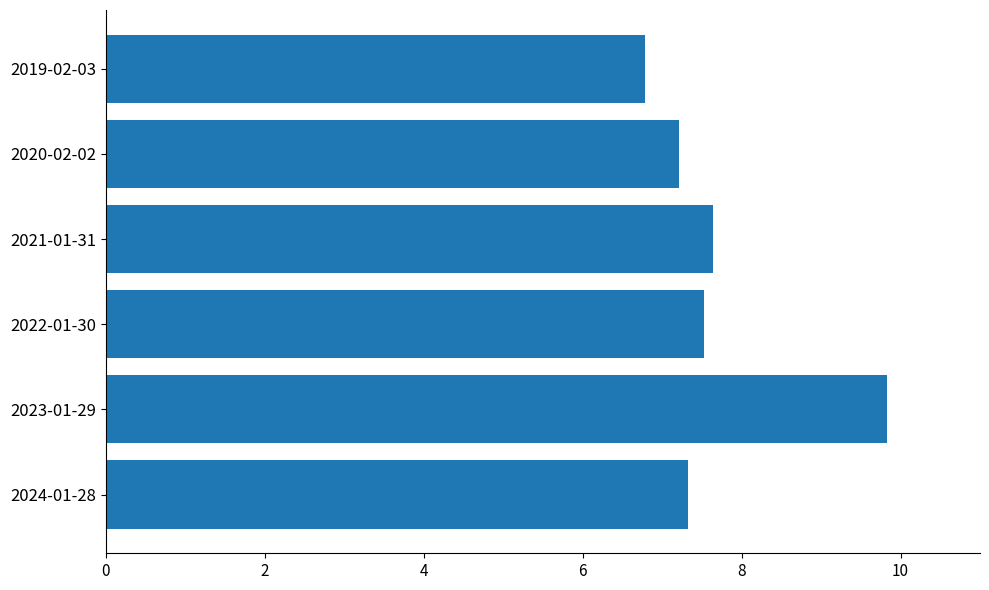

Which label corresponds to the largest value in the chart?

2023-01-29